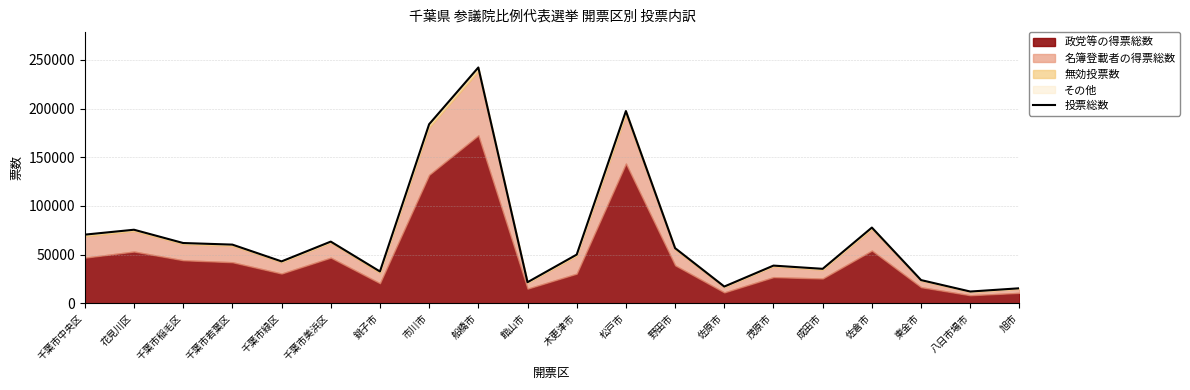

At which label does the data first exceed 56645?

千葉市中央区